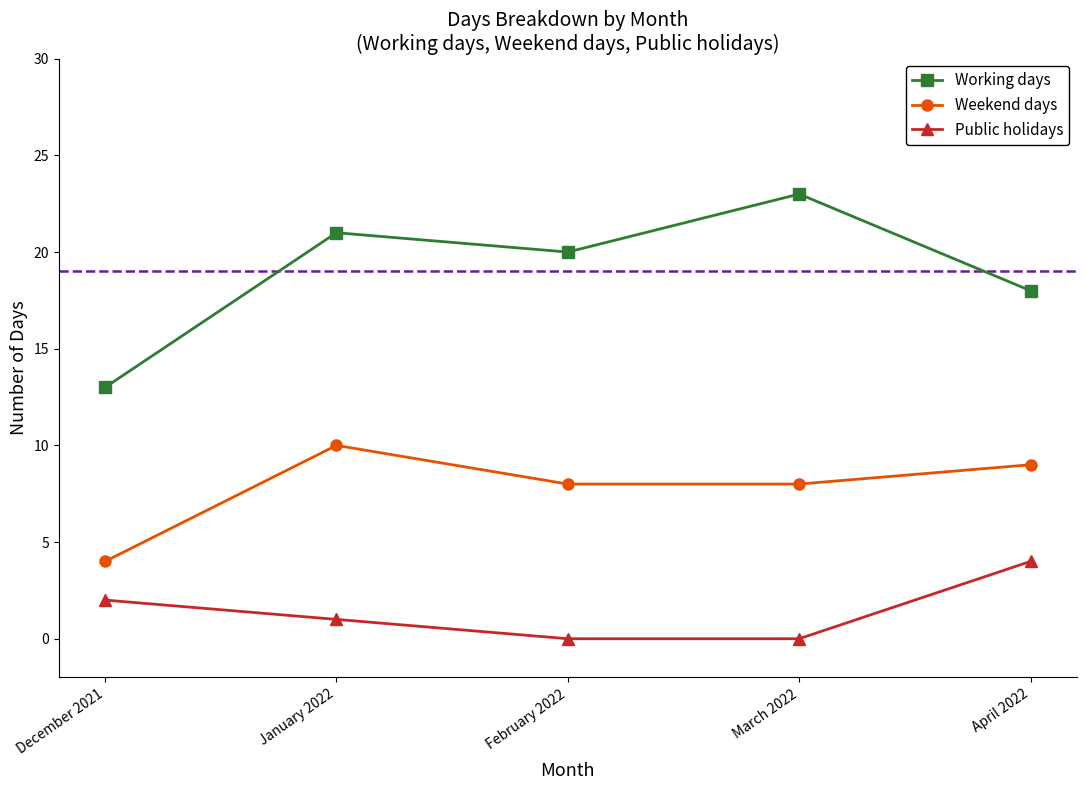

Is it true that Weekend days equals 8 at March 2022?

True